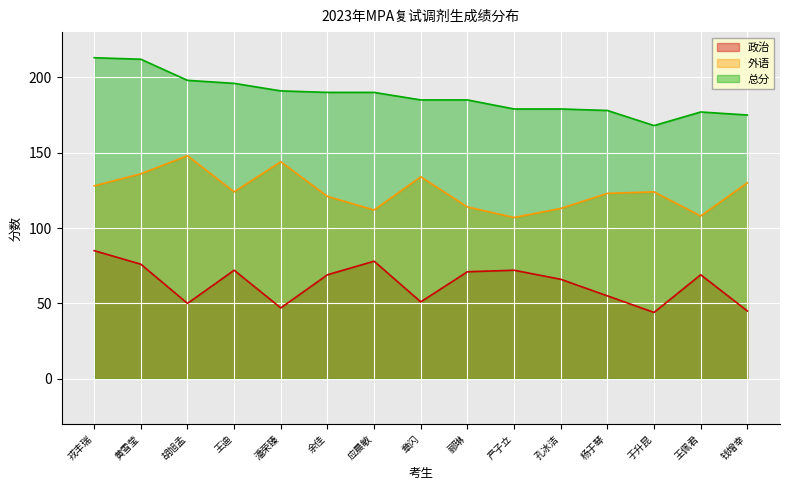

At which label is 政治 closest to 64?

孔冰洁